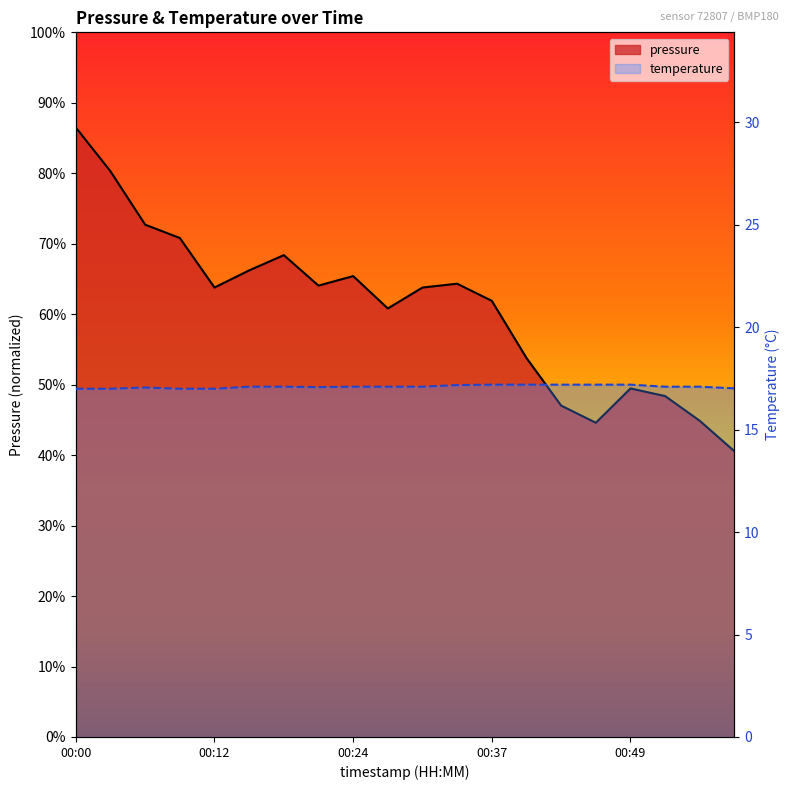

What is the spread (max minus min) of values at 00:46?

99640.0